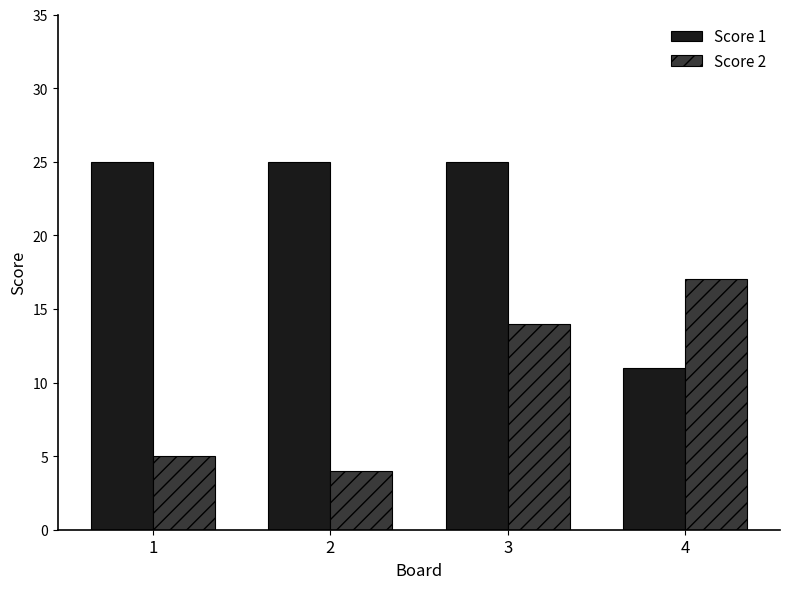

Which series has the largest total across all categories?

Score 1